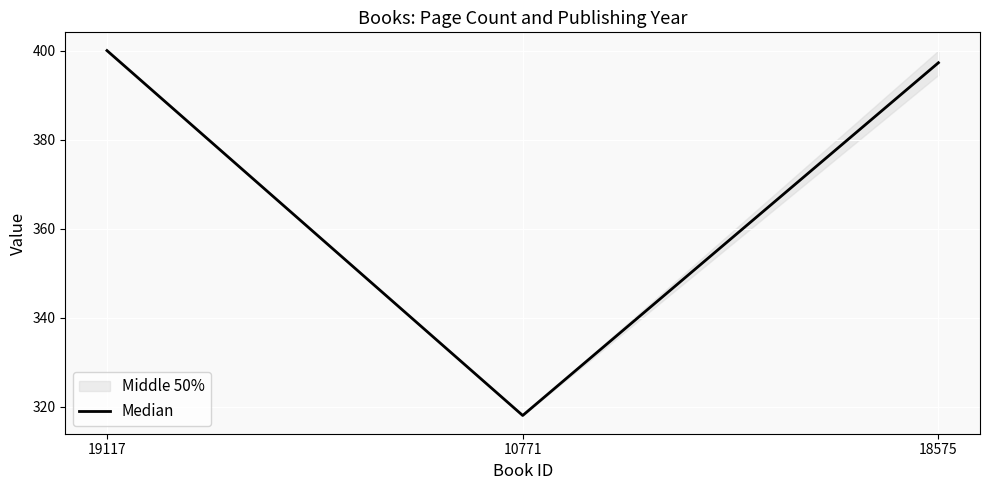

Rank the categories by value from highest to lowest.

19117, 18575, 10771